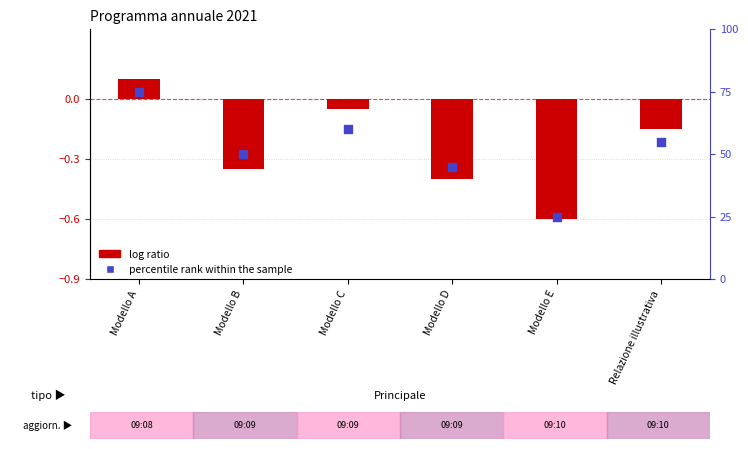

Is the value of percentile rank within the sample at Modello C greater than the value of log ratio at Modello B?

Yes